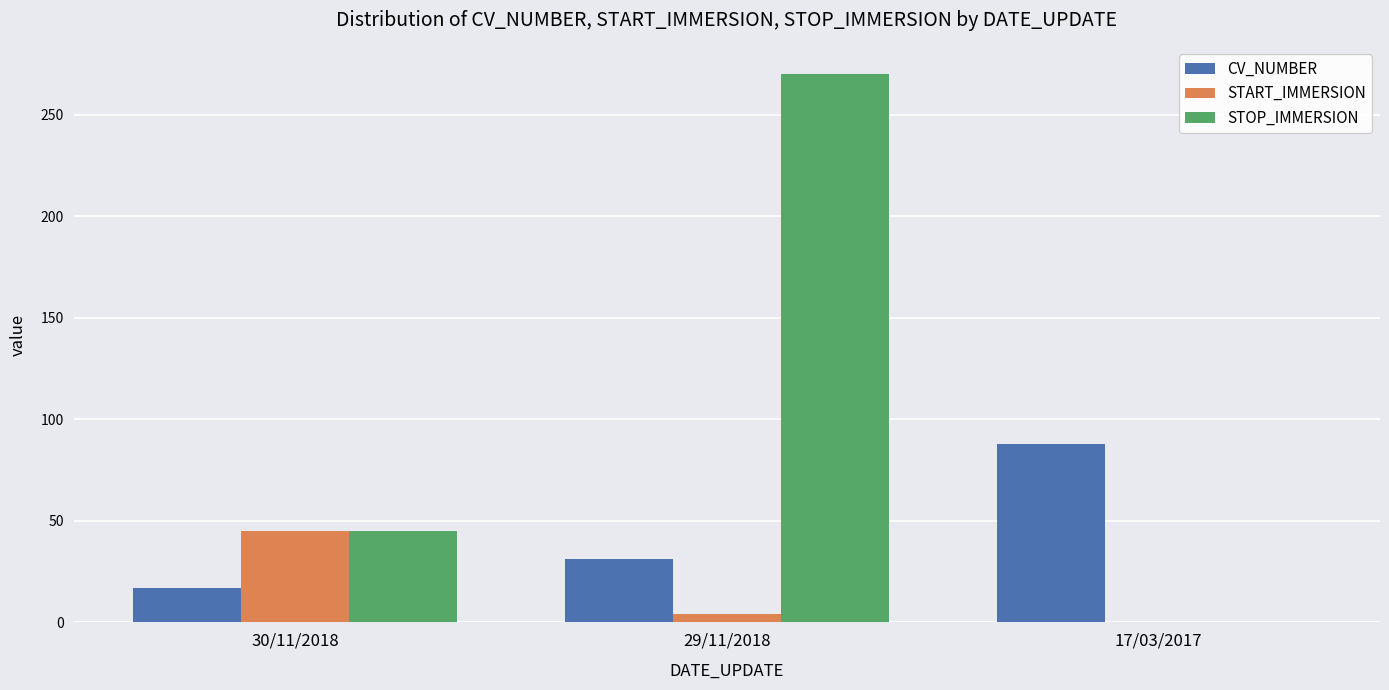

The value of STOP_IMMERSION at 29/11/2018 is 130.9. True or false?

False